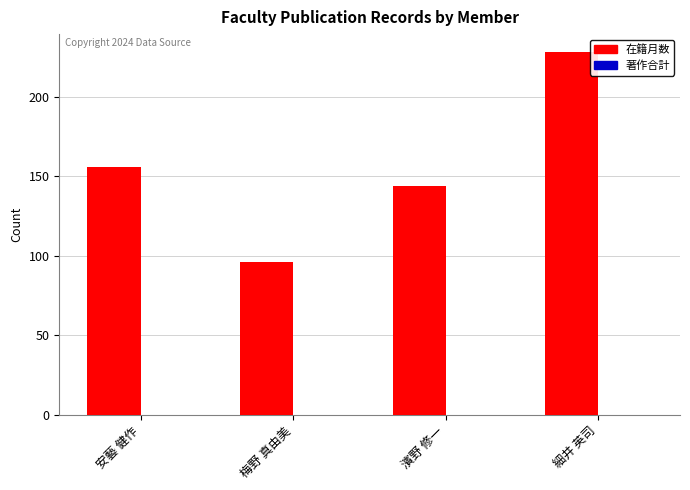

The chart shows a value of 144 at 濱野 修一. True or false?

True